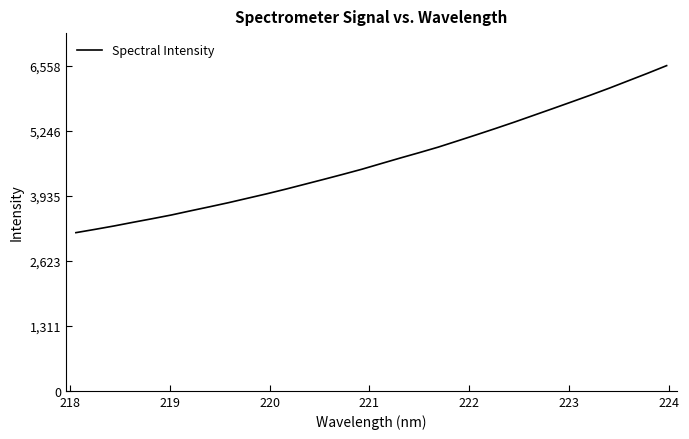

Does the chart have visible grid lines?

No